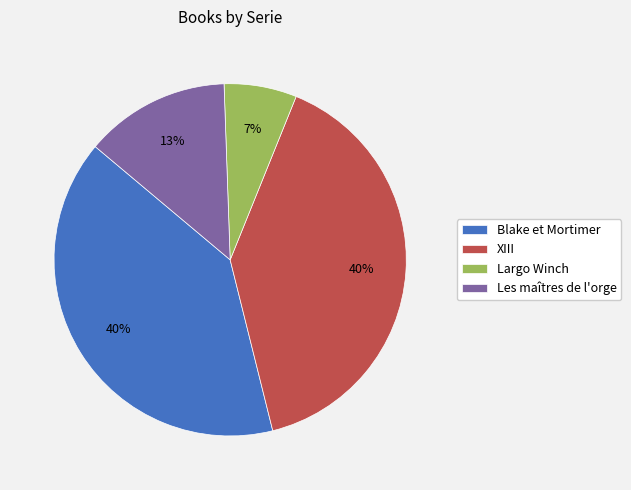

The Blake et Mortimer slice represents 40% of the pie. True or false?

True